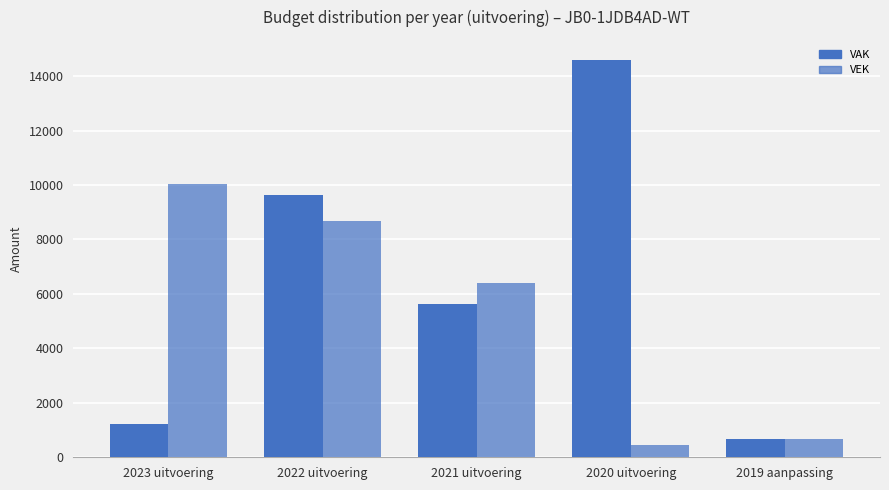

At which category is the sum across all series the highest?

2022 uitvoering